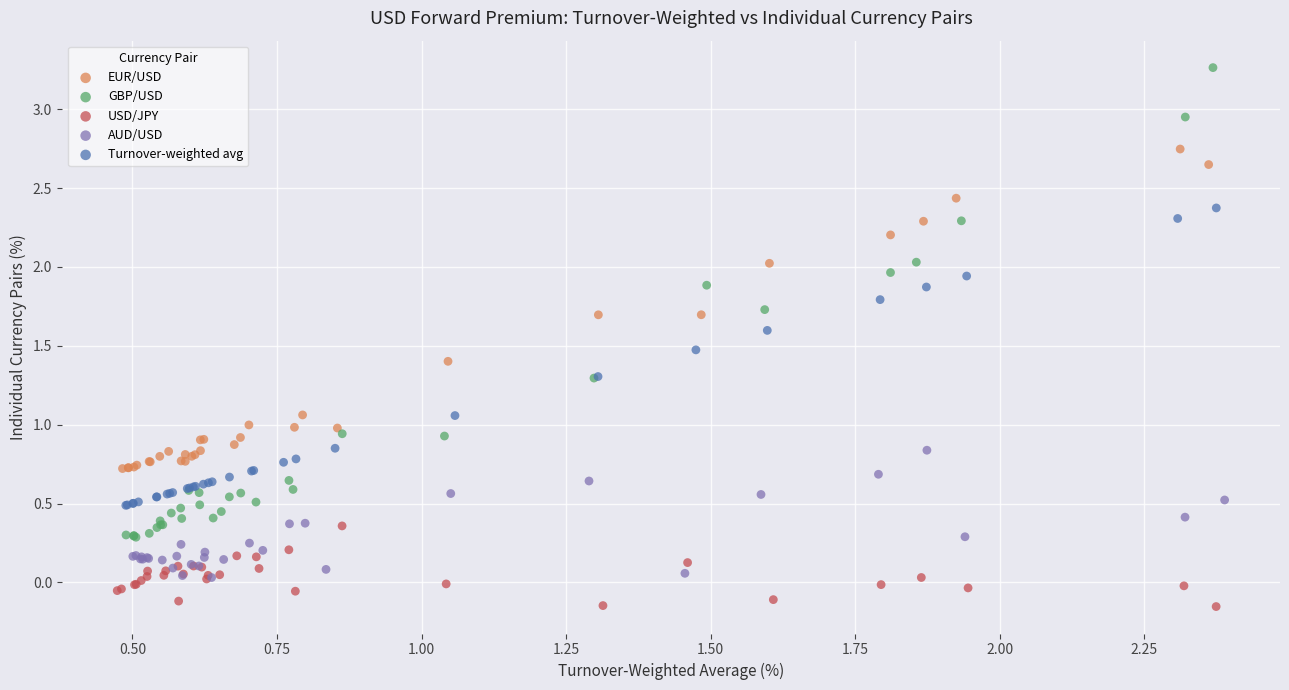

Which series has the widest spread of Y values?

GBP/USD